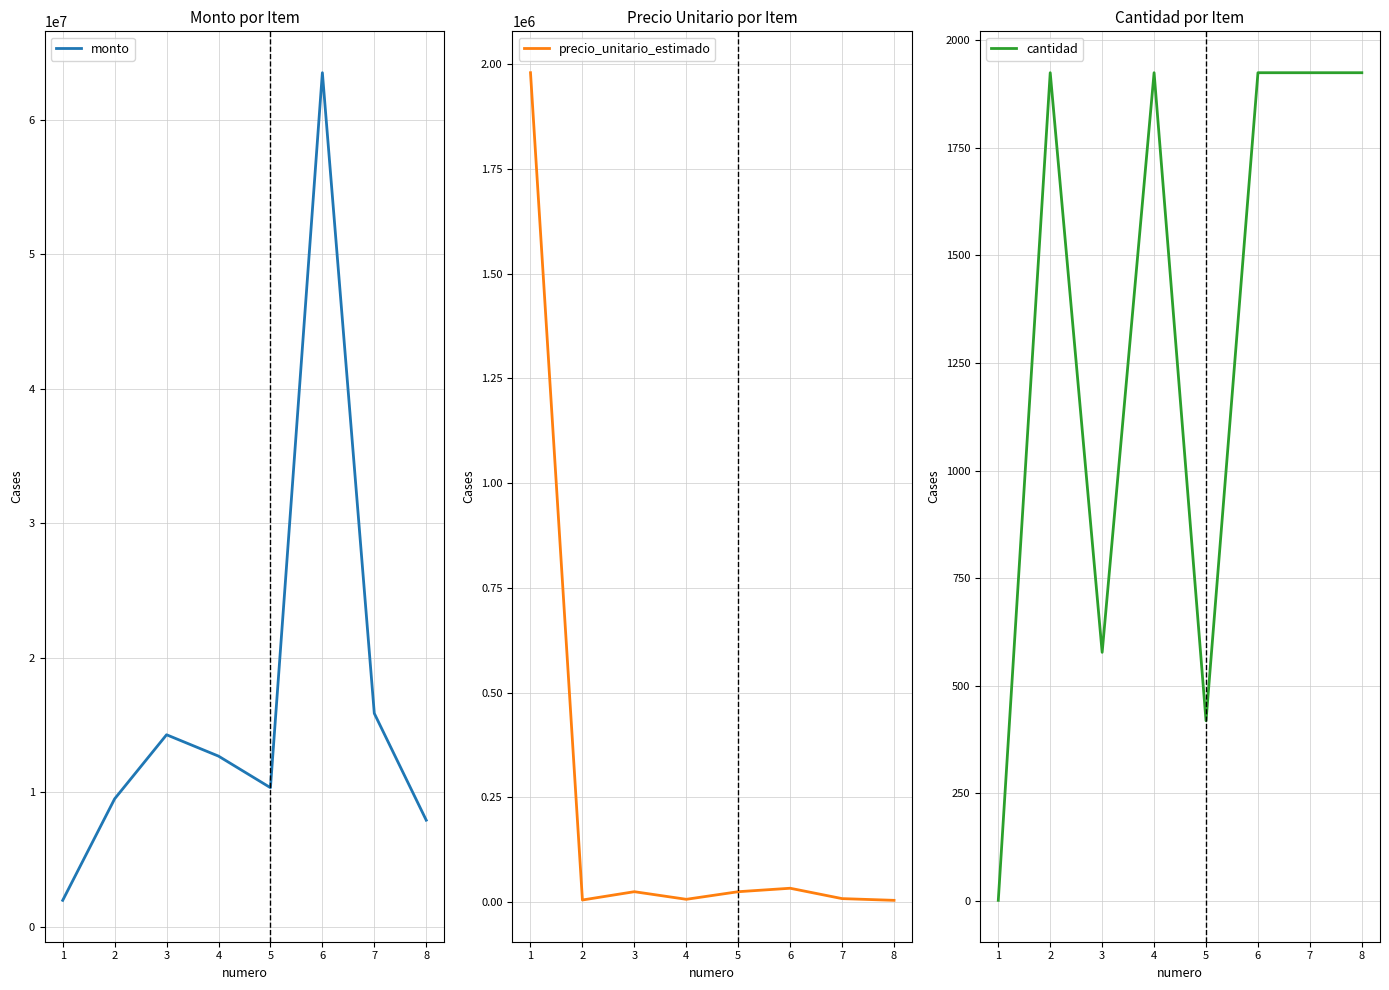

What are all the series names shown in the legend?

monto, precio_unitario_estimado, cantidad